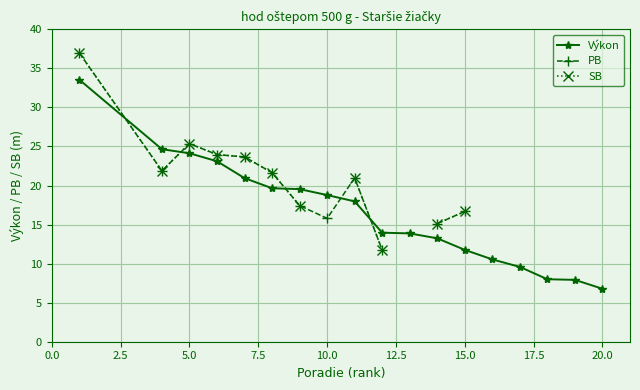

True or false: Výkon has a value of 11.8 at 15.0.

True